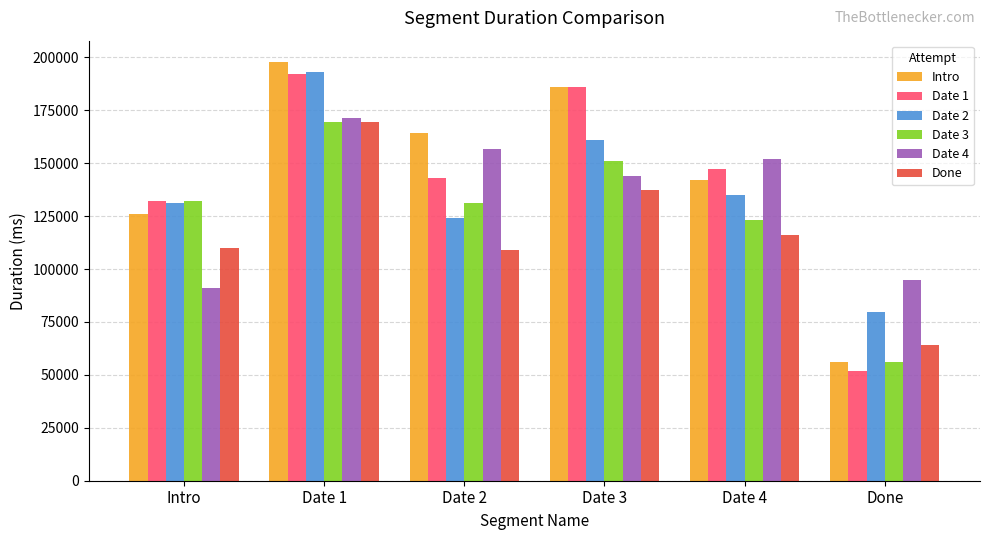

What is the average value of the Date 4 series?

134985